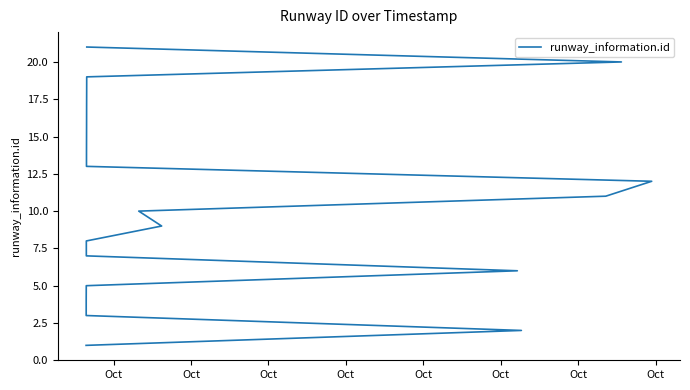

Count the number of data series in this chart.

1